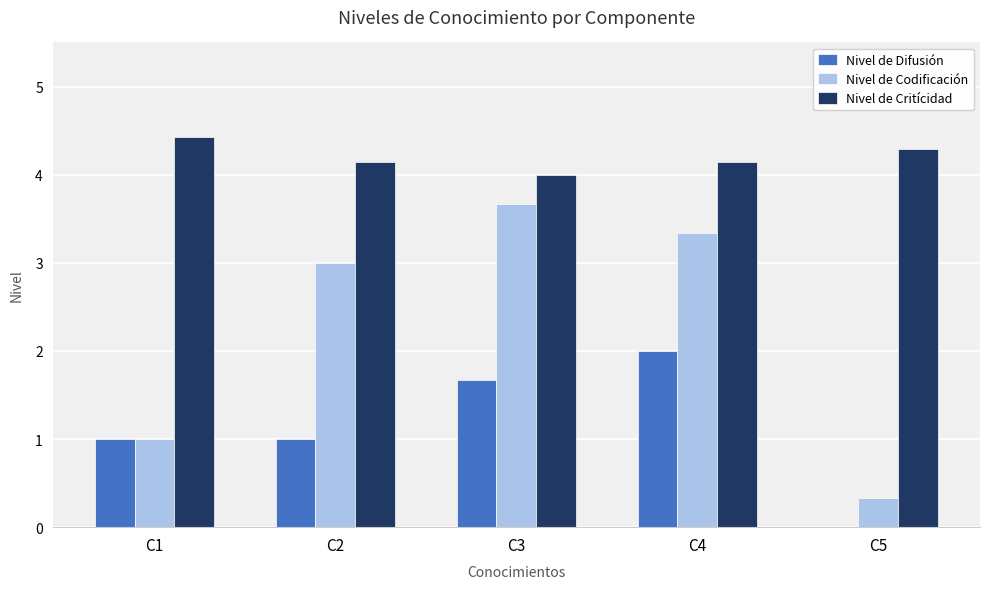

What is the sum of the Nivel de Codificación values at C4 and C2?

6.3